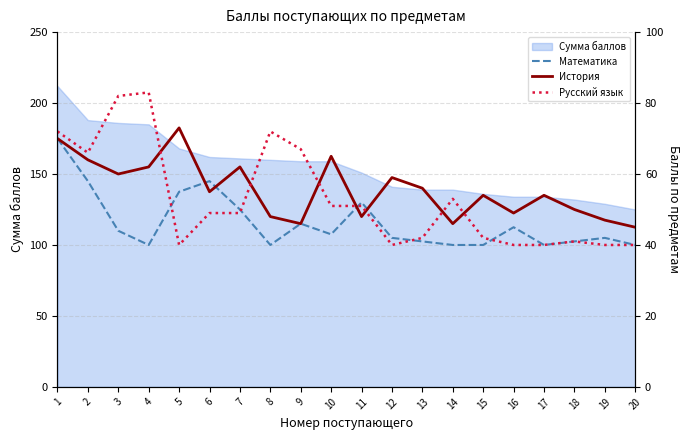

Which series has the largest total across all categories?

История